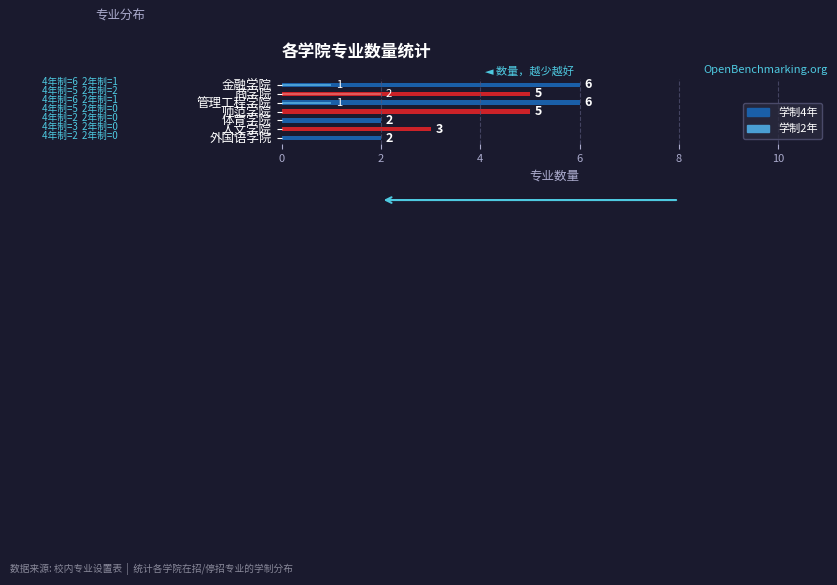

What is the value of the 学制4年 bar at the 5th from the left?

2